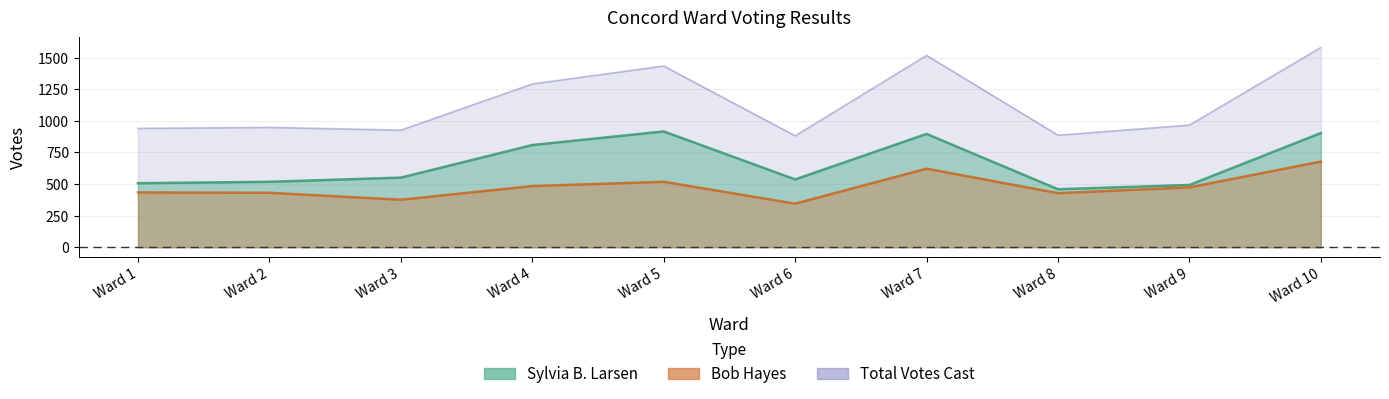

At which category is the sum across all series the highest?

Ward 10